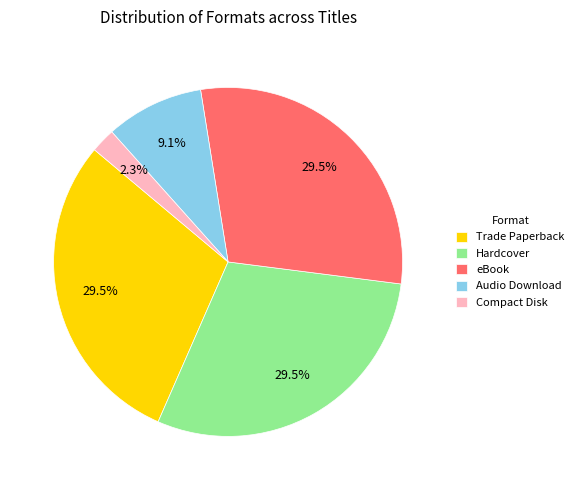

What is the smallest slice in the pie chart?

Compact Disk